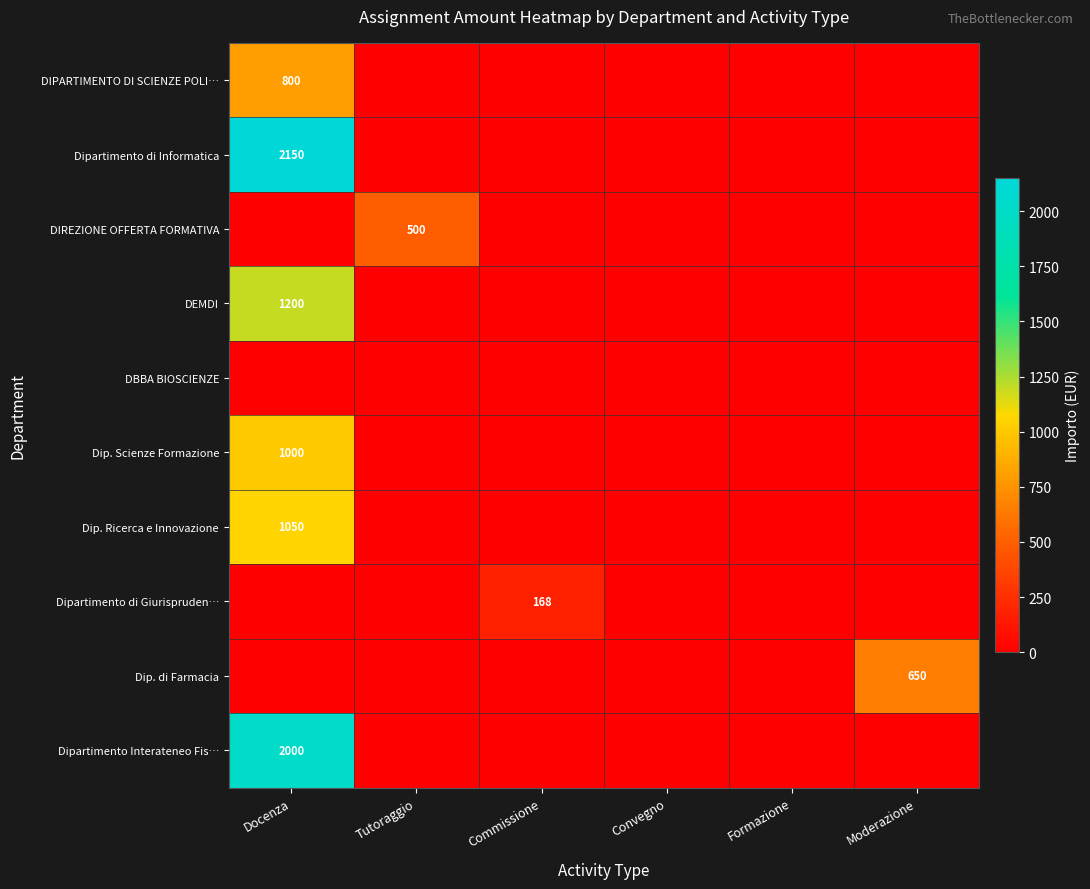

The value of DEMDI at Docenza is 1200. True or false?

True